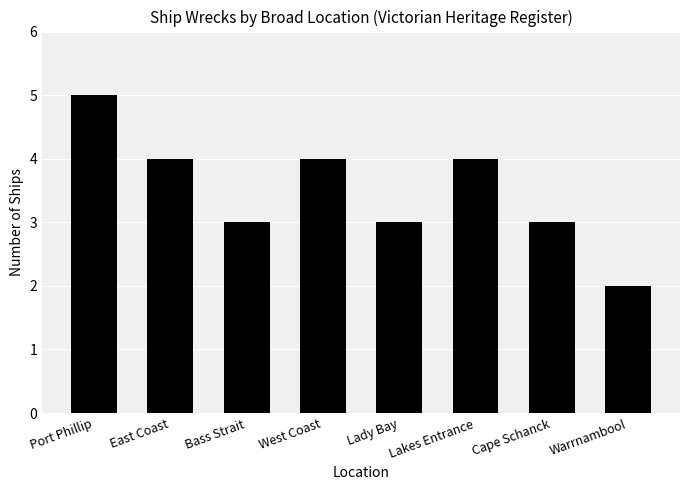

How many values are between 3 and 4?

6